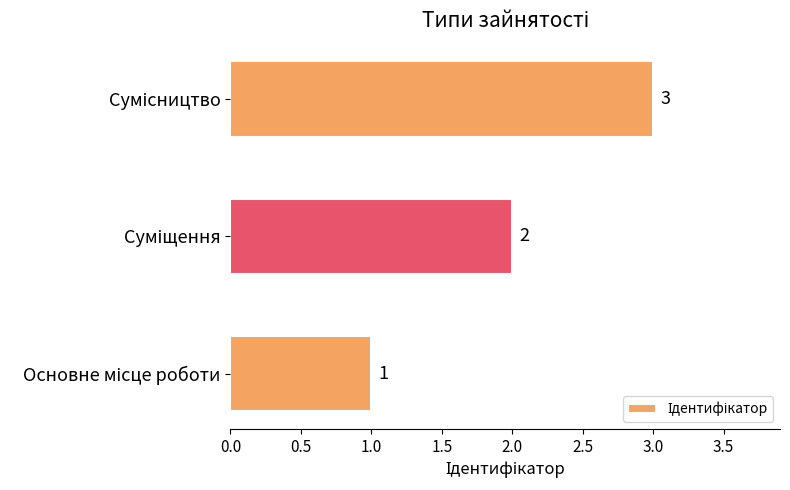

Does the chart contain stacked bars?

No